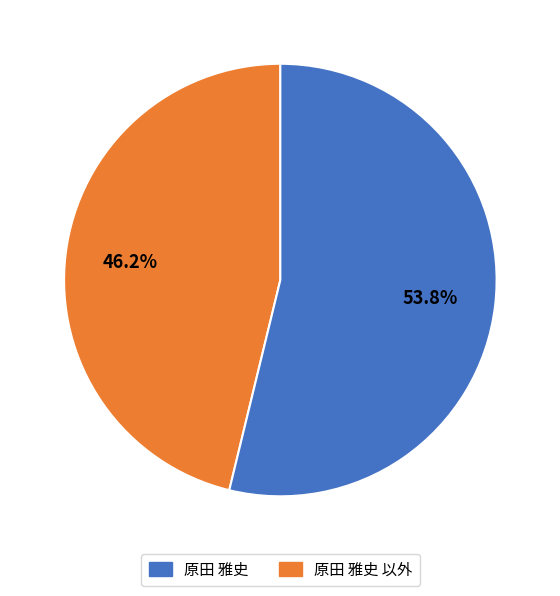

Rank the categories by value from lowest to highest.

原田 雅史, 原田 雅史 以外